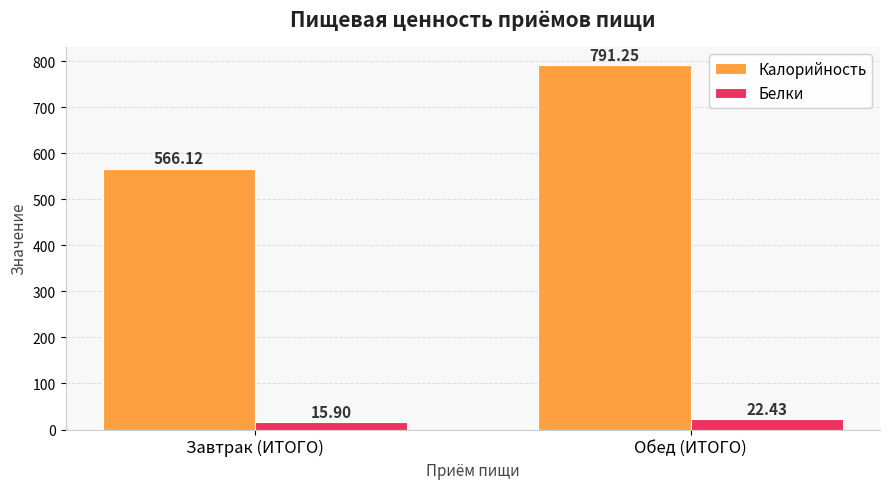

The Калорийность series shows 221.1 at Завтрак (ИТОГО). True or false?

False